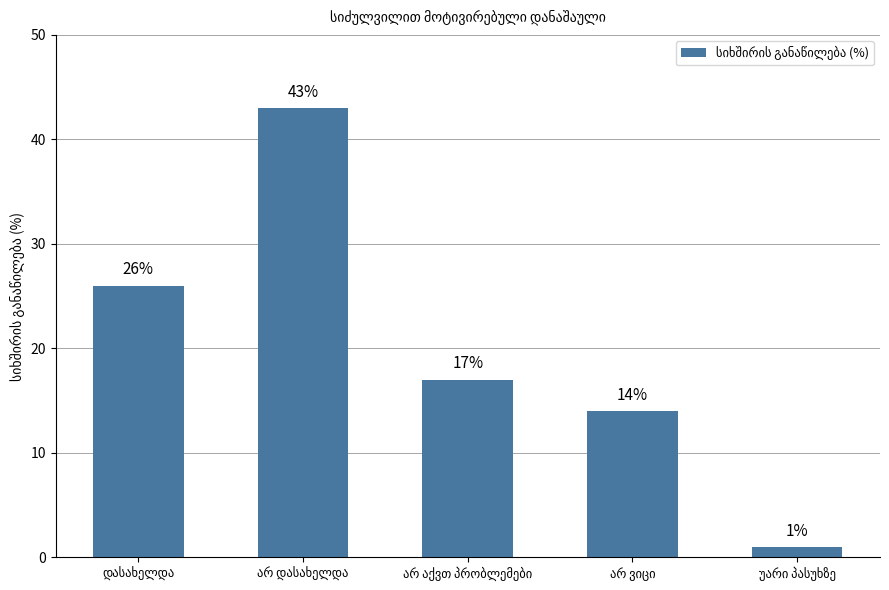

What is the greatest value displayed?

43